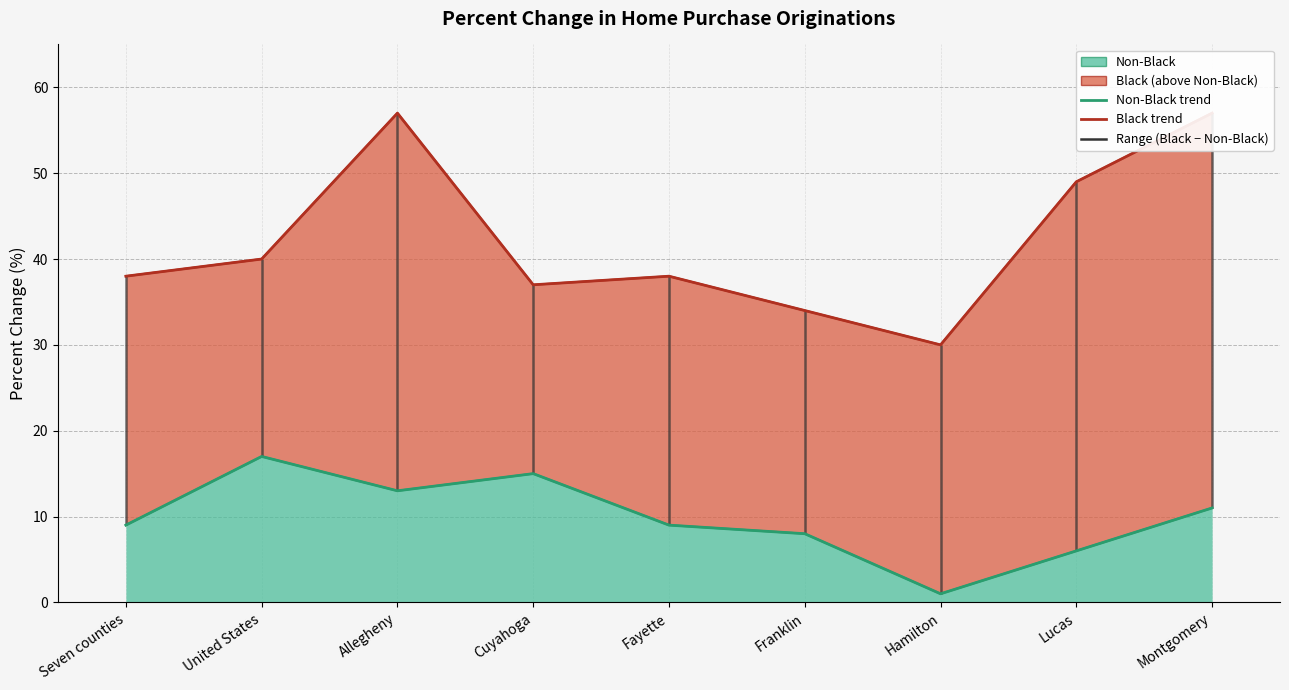

Is it true that Black line equals 14 at Cuyahoga?

False